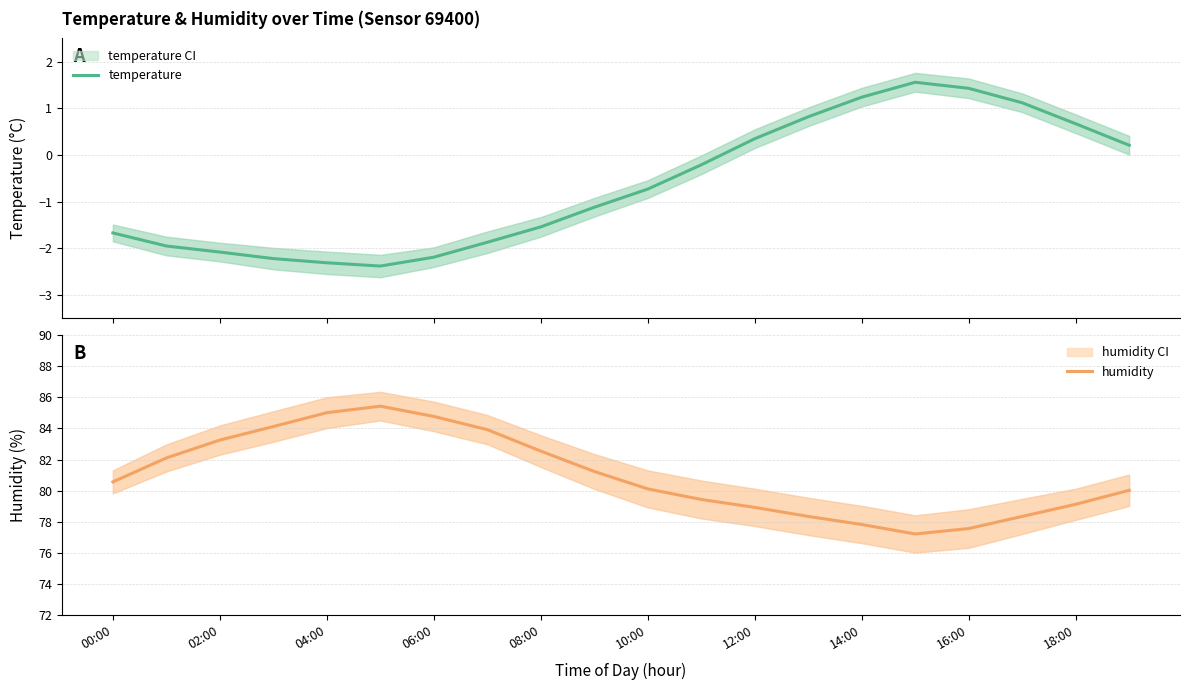

Which series has the largest range (max minus min)?

humidity